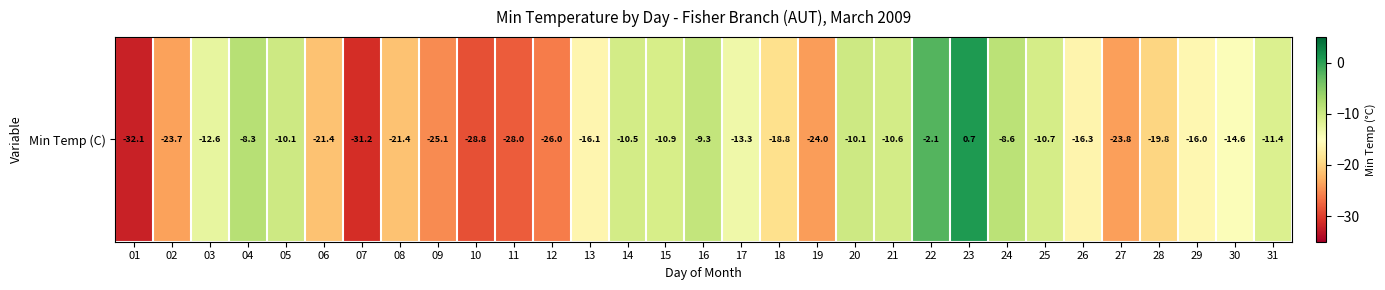

Where is the data nearest to the value -15?

30